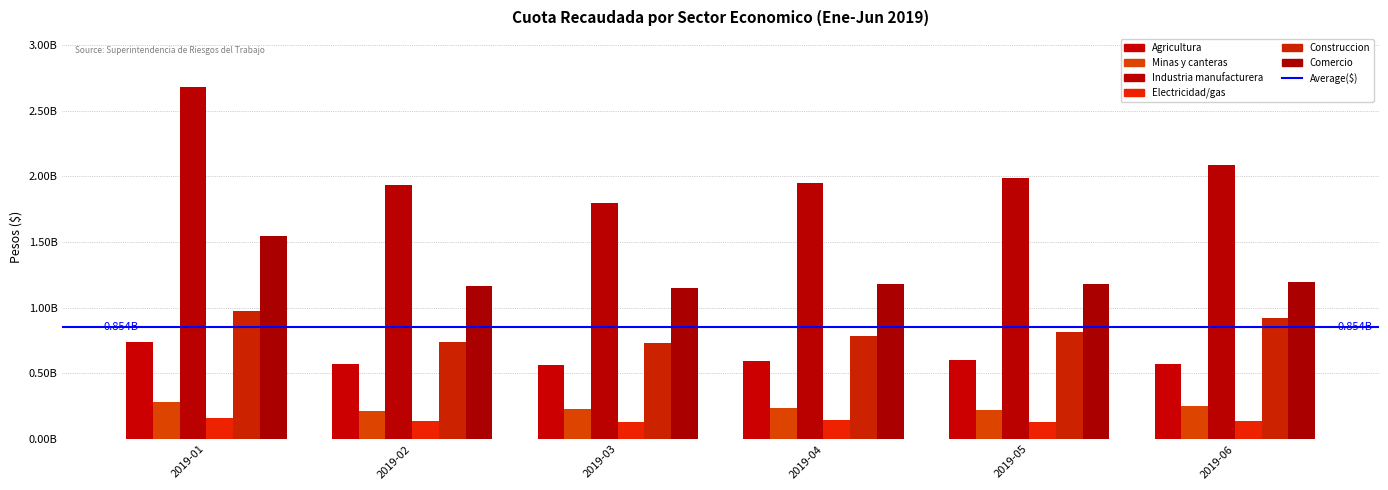

Does the chart contain any negative values?

No